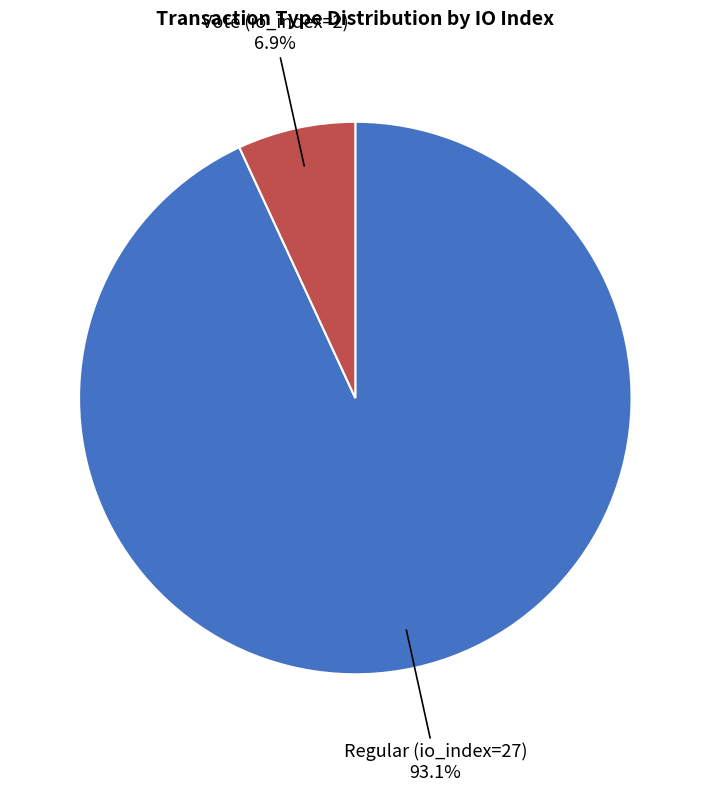

The Regular (io_index=27) slice represents 93% of the pie. True or false?

True